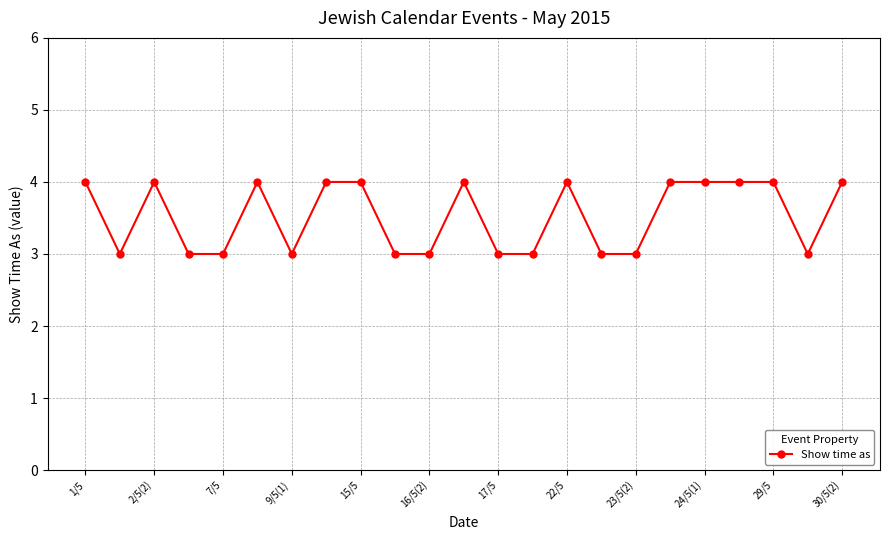

What is the greatest value displayed?

4